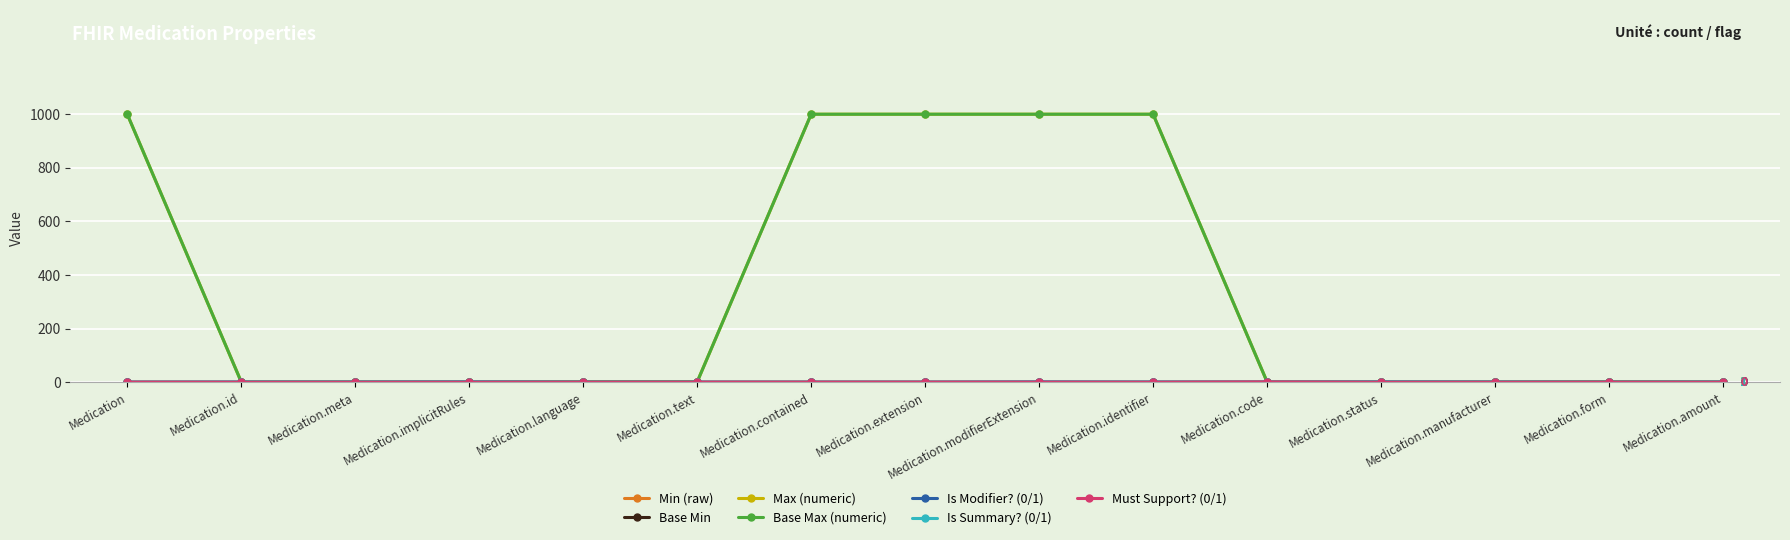

Does the chart have visible grid lines?

Yes